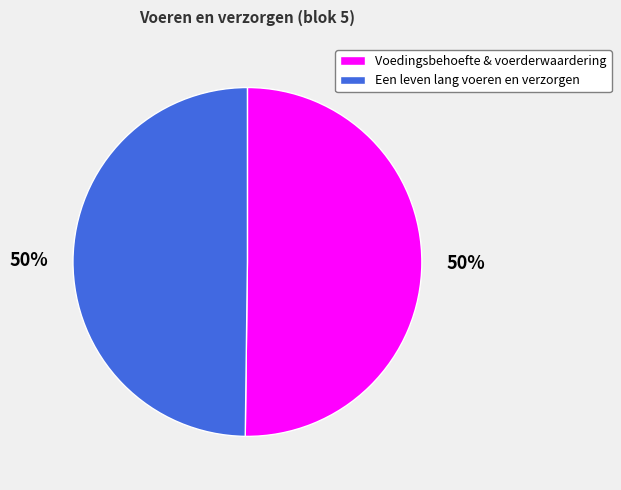

To the nearest percent, what is the average slice percentage?

50%